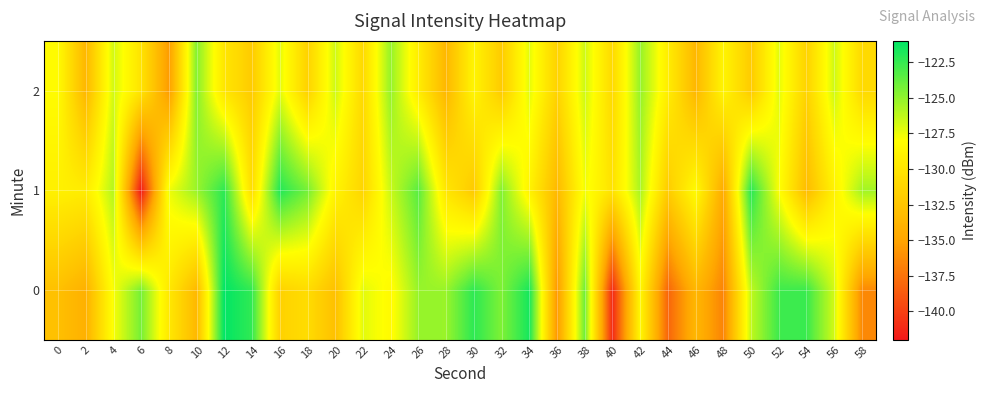

Count the number of categories in the chart.

30